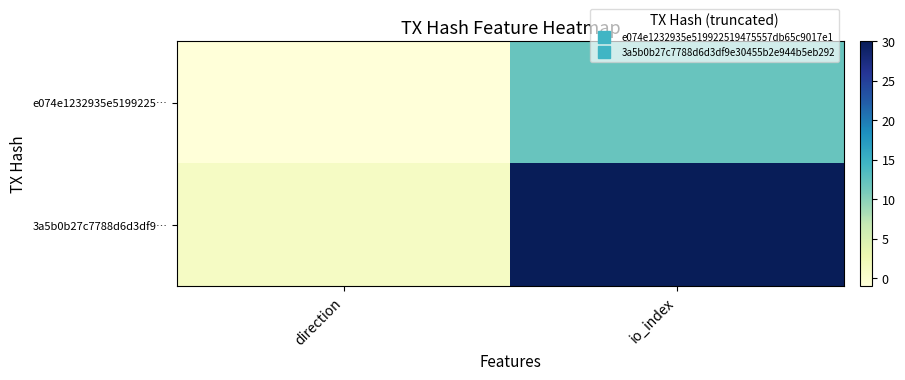

Between io_index and direction, which is larger?

io_index